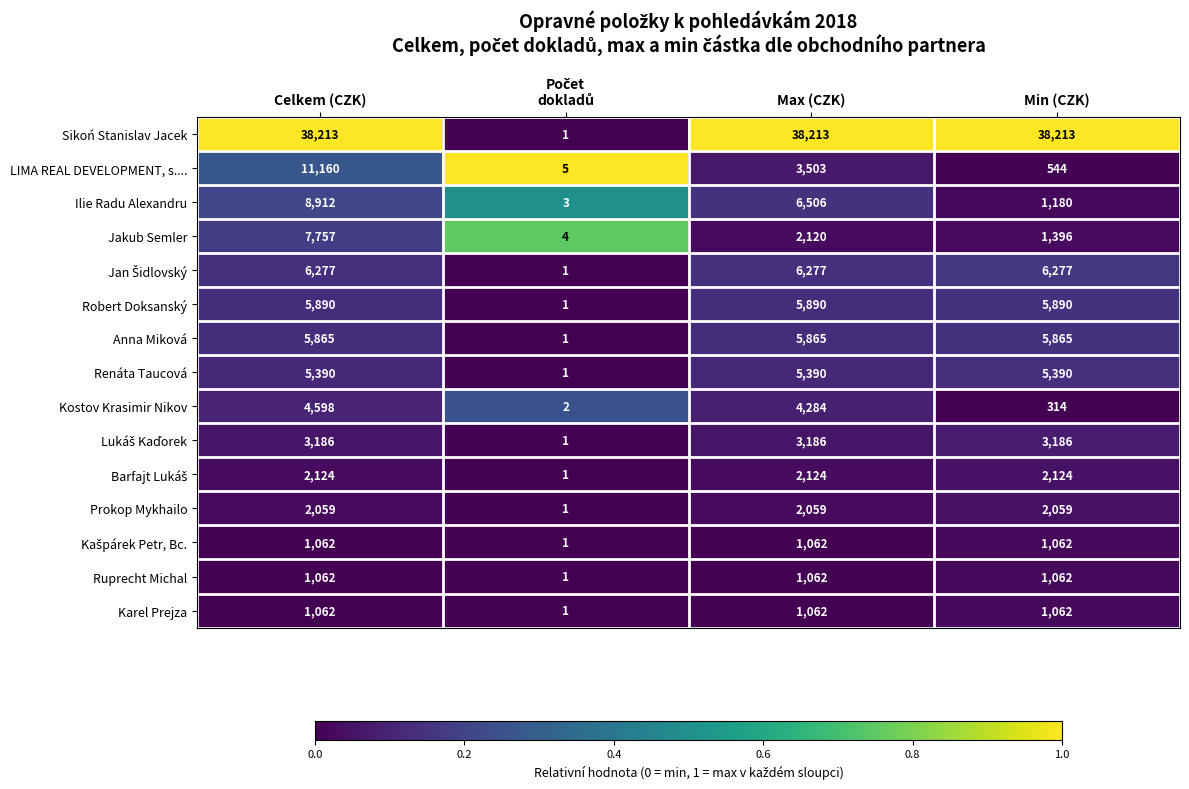

What is the difference between the second highest and minimum values in the Sikoń Stanislav Jacek series?

38212